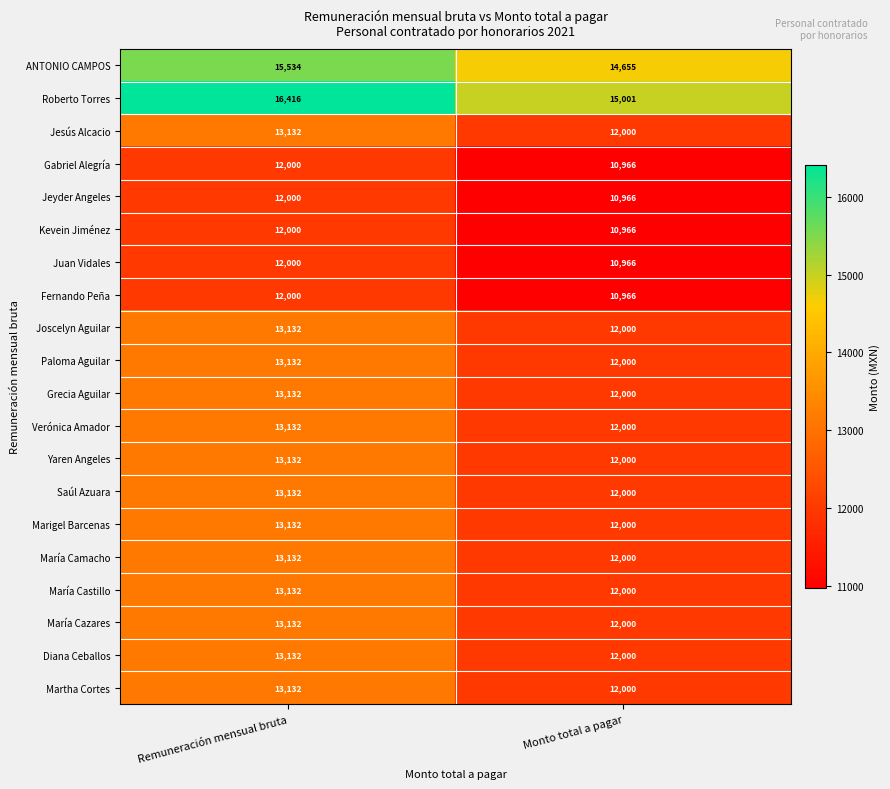

What is the sum of all Joscelyn Aguilar values?

25132